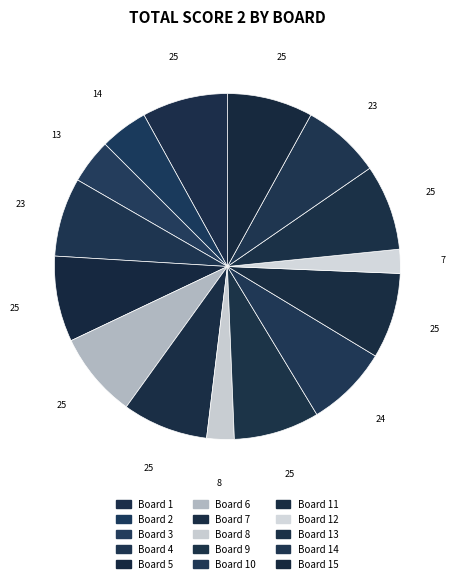

How many segments does this pie chart have?

15